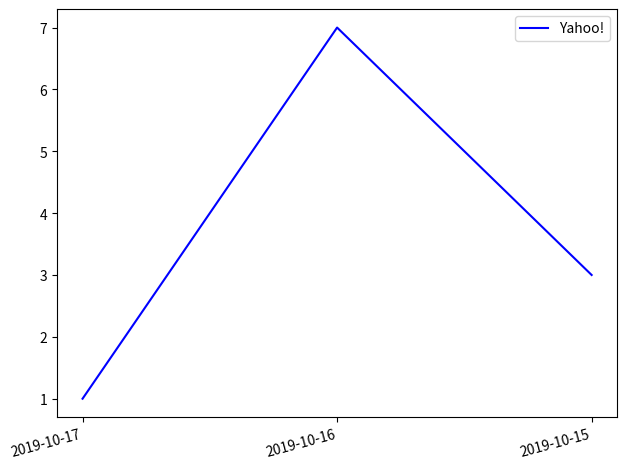

Which label corresponds to the smallest value in the chart?

2019-10-17